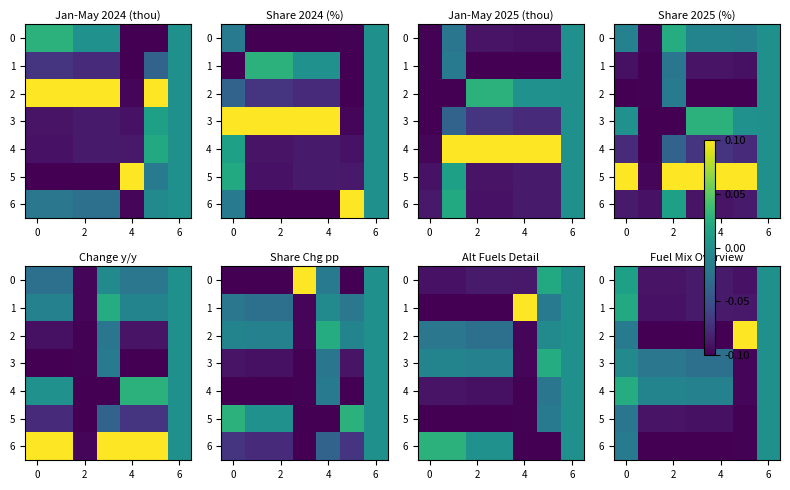

Which category has the lowest value in the 1 series?

2